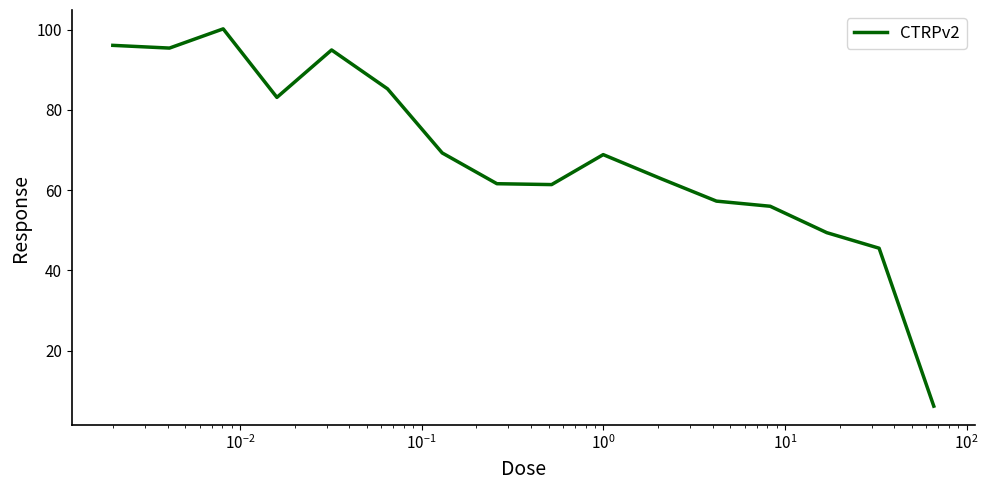

What is the difference between the maximum and minimum values?

94.1